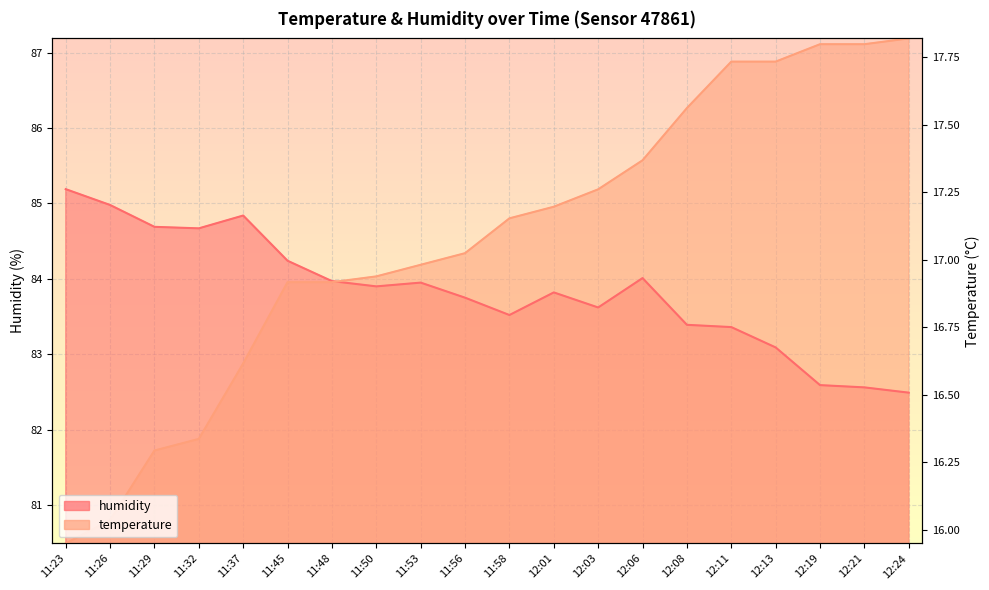

How many lines are shown in the chart?

2